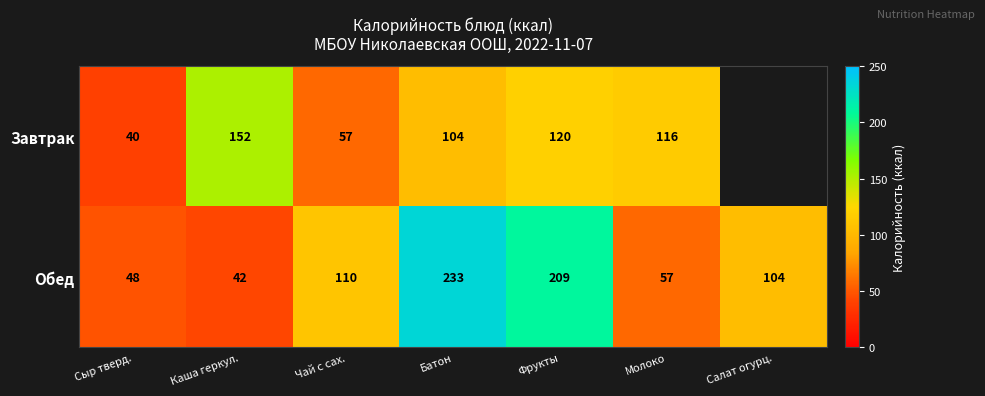

What is the total value across all series at Сыр тверд.?

88